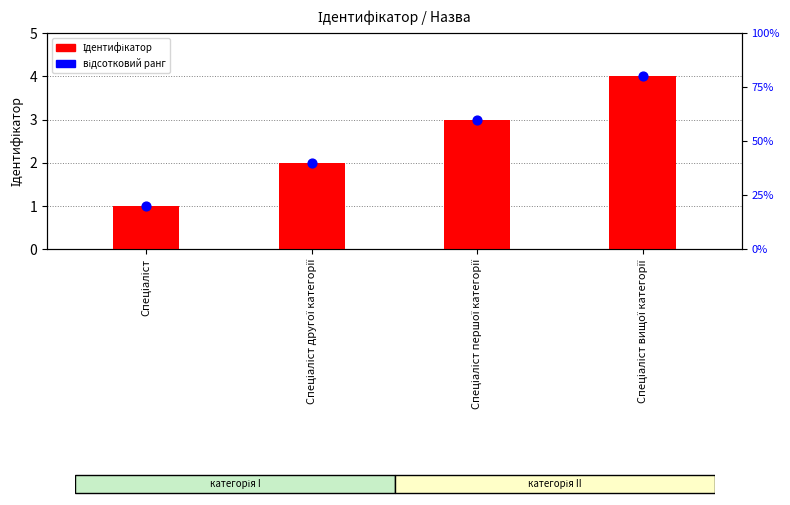

What are all the series names shown in the legend?

Ідентифікатор, відсотковий ранг